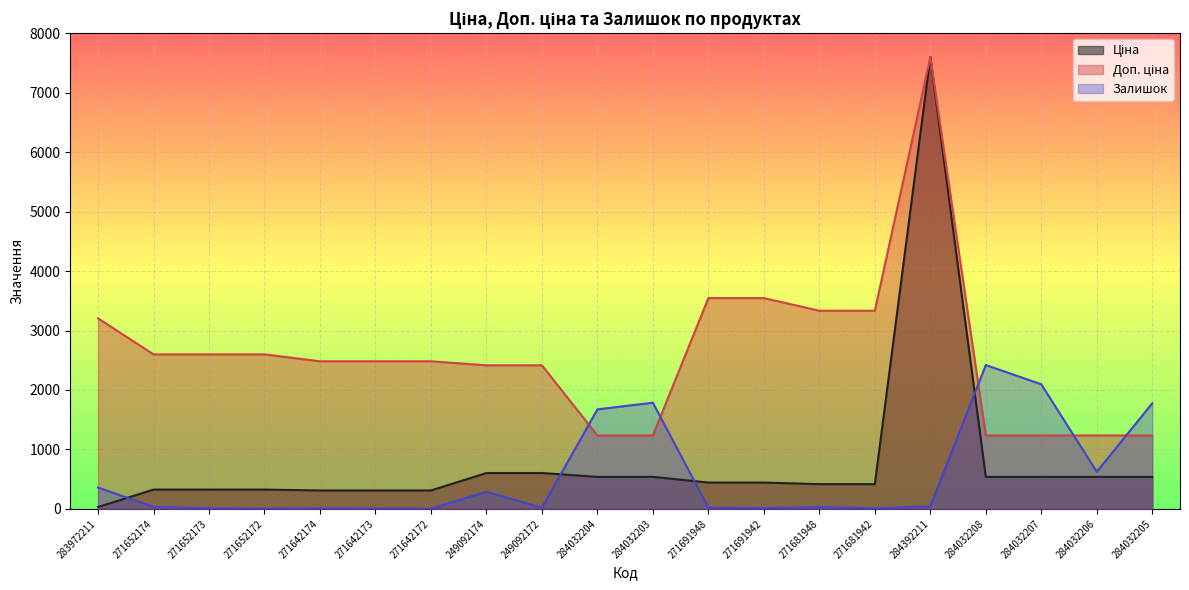

How many times do Залишок and Ціна cross each other?

4